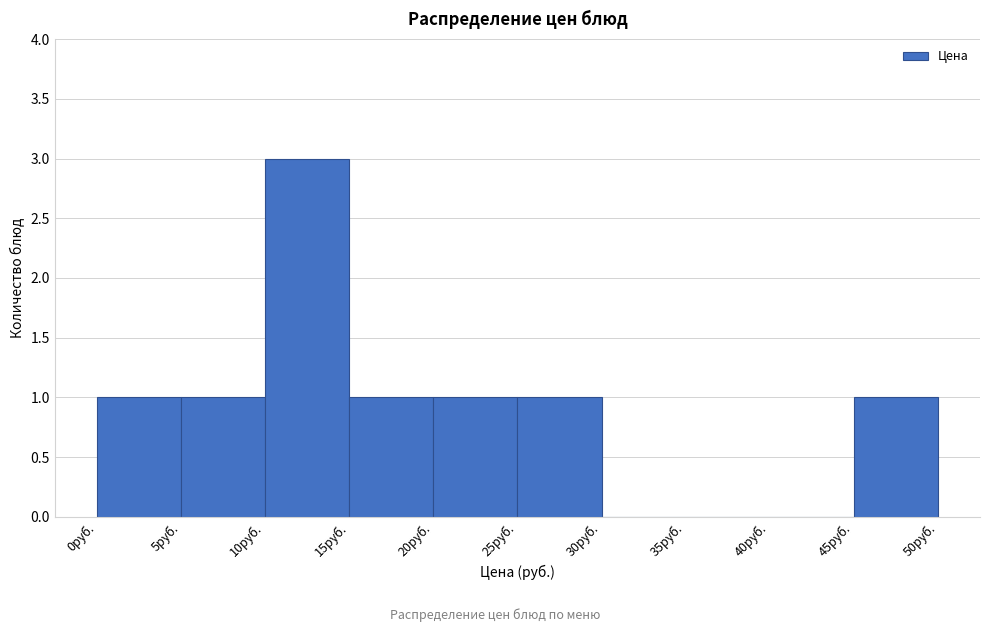

Reading left to right, list every bar in this chart as the range it spans on the x-axis followed by its height. The values are not printed on the chart, so give them approximately, as read against the axis.

0 to 5: 1
5 to 10: 1
10 to 15: 3
15 to 20: 1
20 to 25: 1
25 to 30: 1
30 to 35: 0
35 to 40: 0
40 to 45: 0
45 to 50: 1